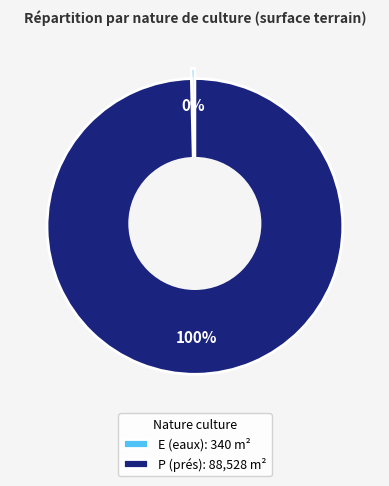

Is it true that P (prés) is 90% of the pie?

False